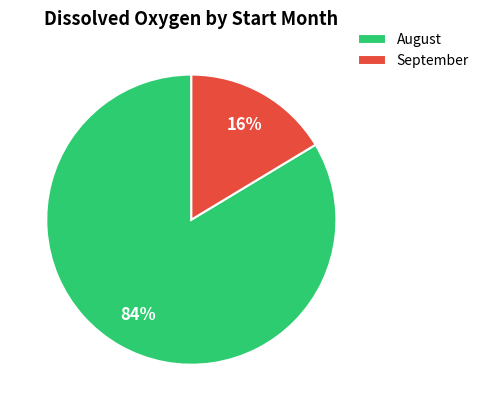

To the nearest percent, what is the combined percentage of September and August?

100%